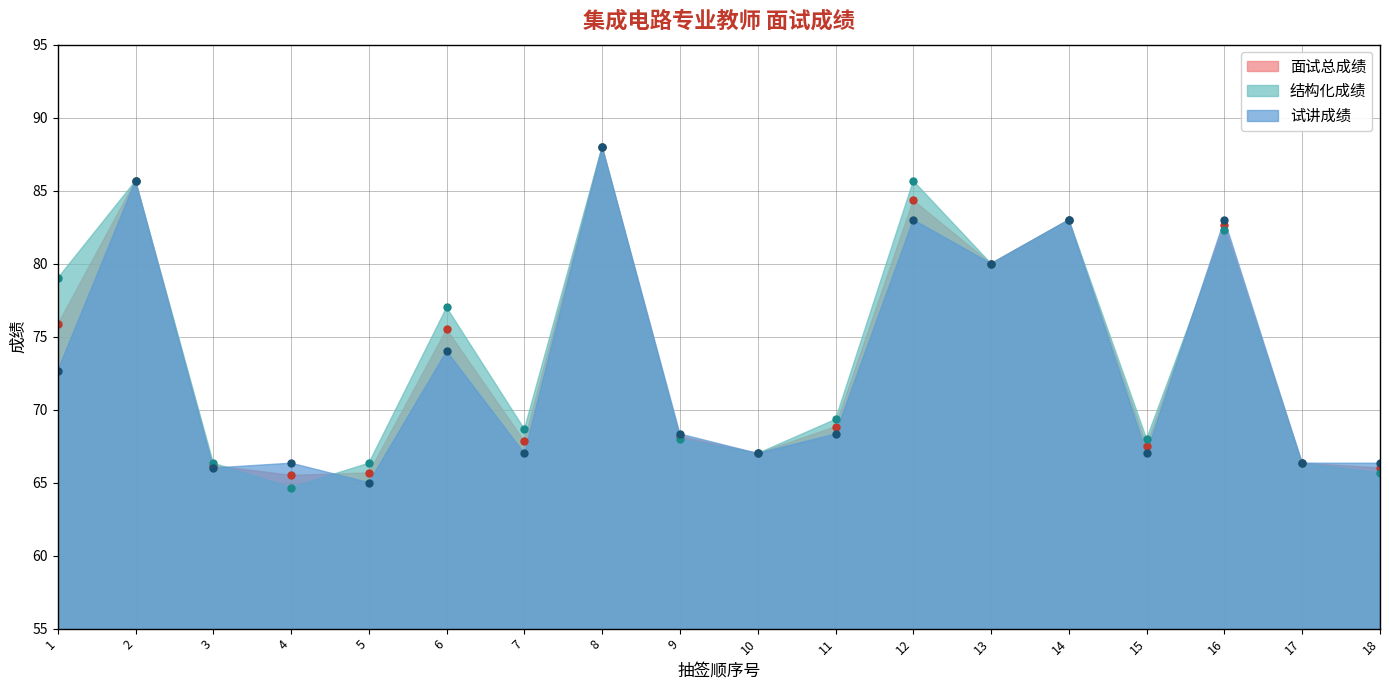

What is the total value across all series at 6?

226.5